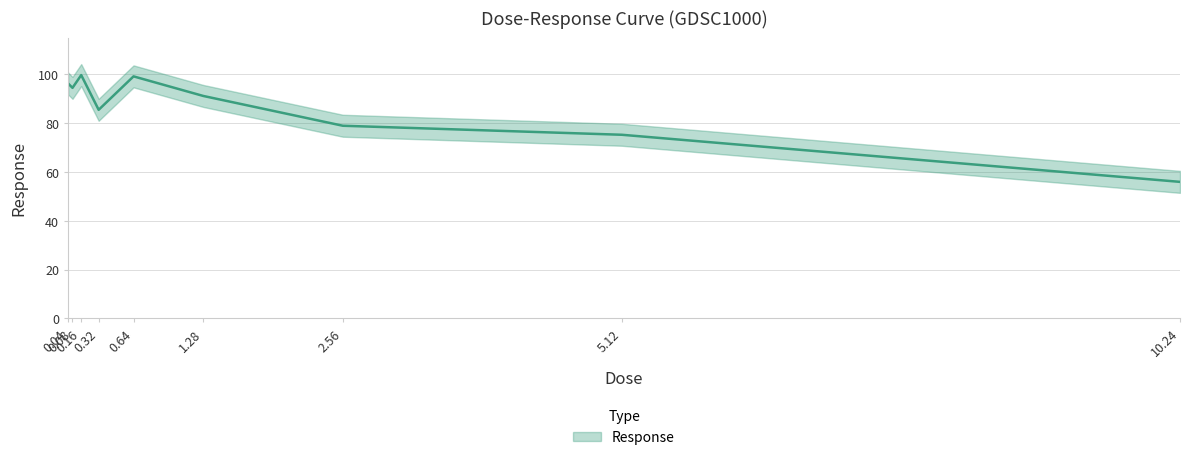

What is the maximum value shown in the chart?

99.7